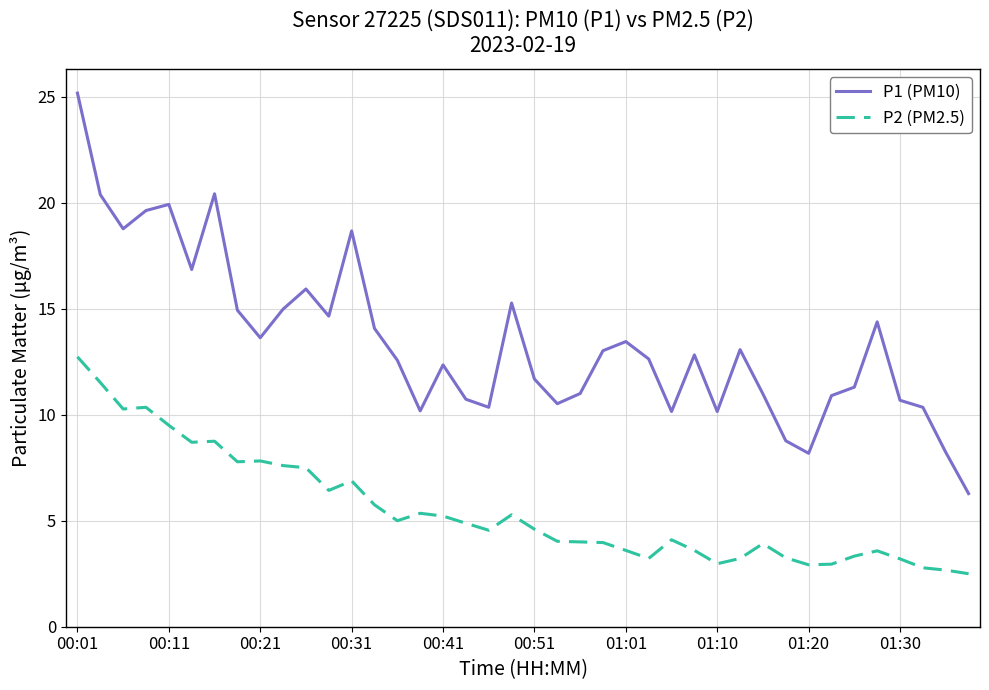

What is the maximum value shown in the chart?

25.2